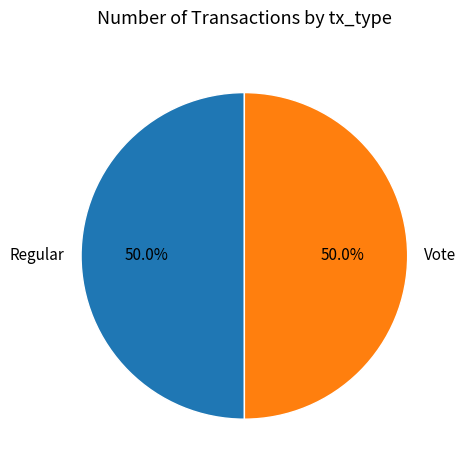

What percentage do Regular and Vote together represent?

100.0%